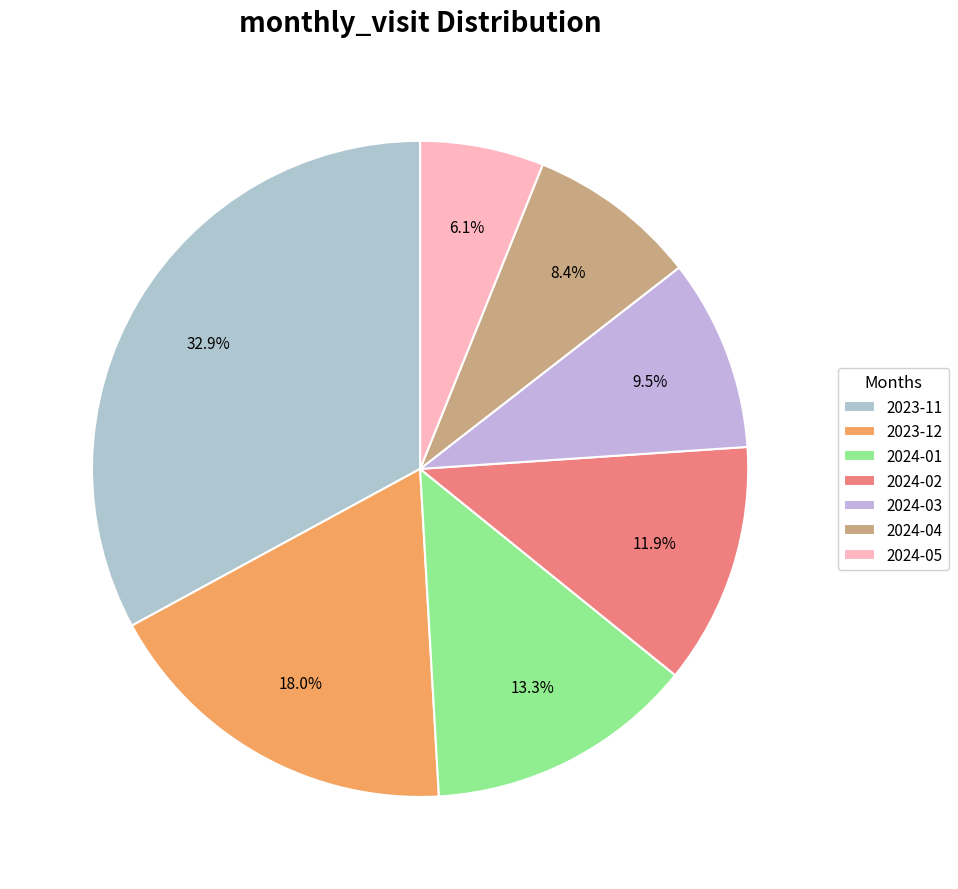

Which has a higher value, 2024-02 or 2024-03?

2024-02